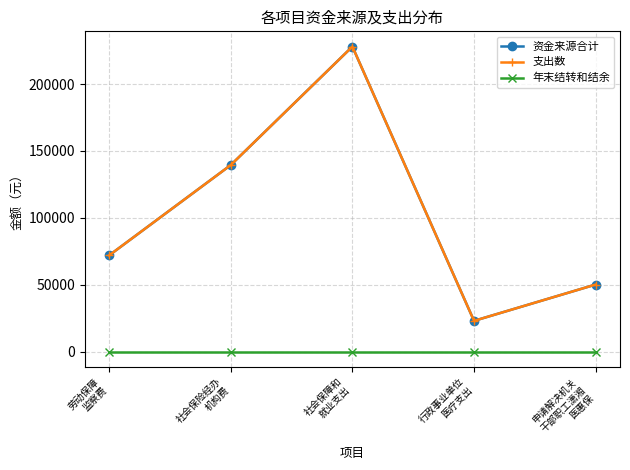

Between 社会保障和
就业支出 and 申请解决机关
干部职工潇湘
医惠保, which series saw the biggest shift?

资金来源合计